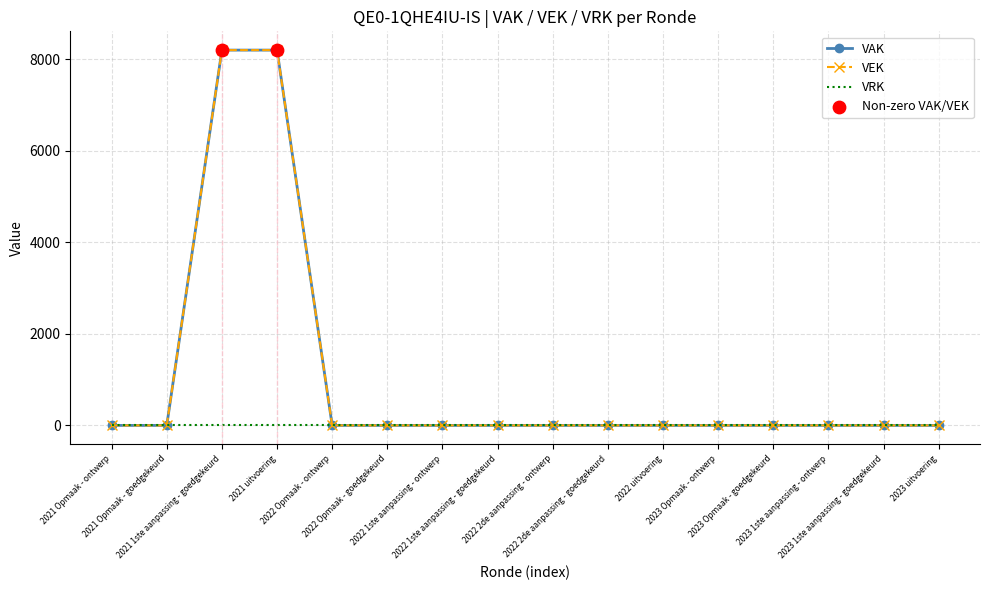

Is the value of VAK at 2022 2de aanpassing - goedgekeurd greater than the value of VEK at 2022 uitvoering?

No